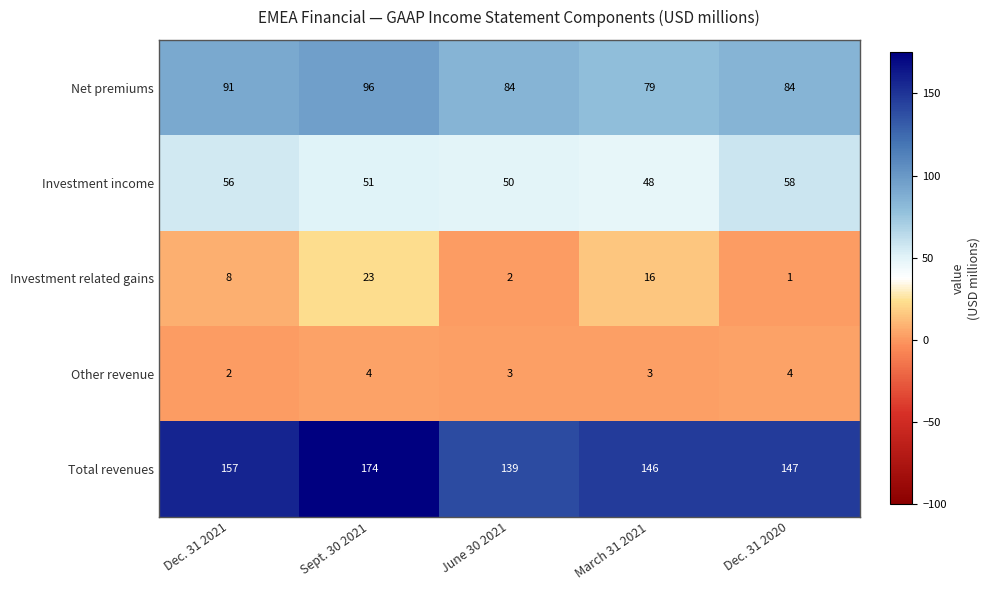

How many Net premiums values are between 84 and 91?

3